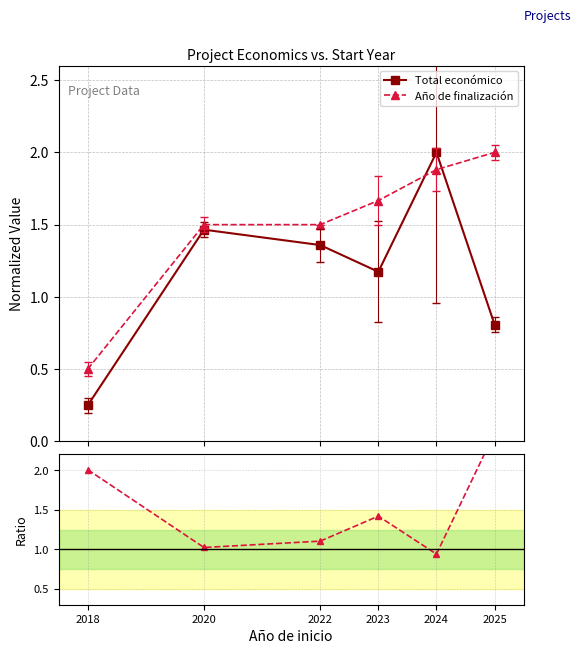

How many data points in Año de finalización are less than 1?

1